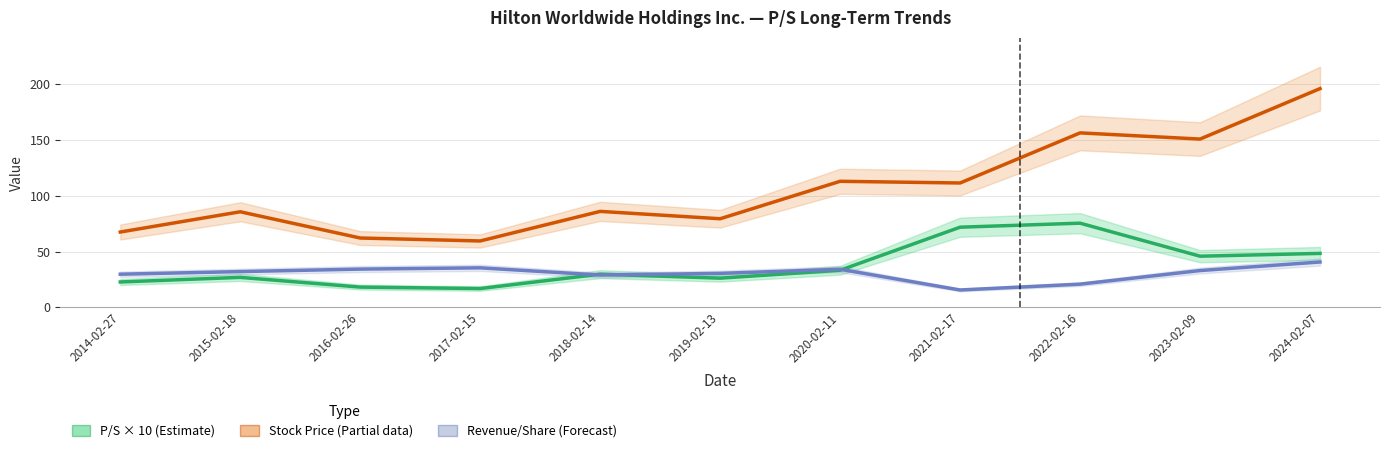

What is the difference between the P/S × 10 (Estimate) values at 2017-02-15 and 2016-02-26?

1.3